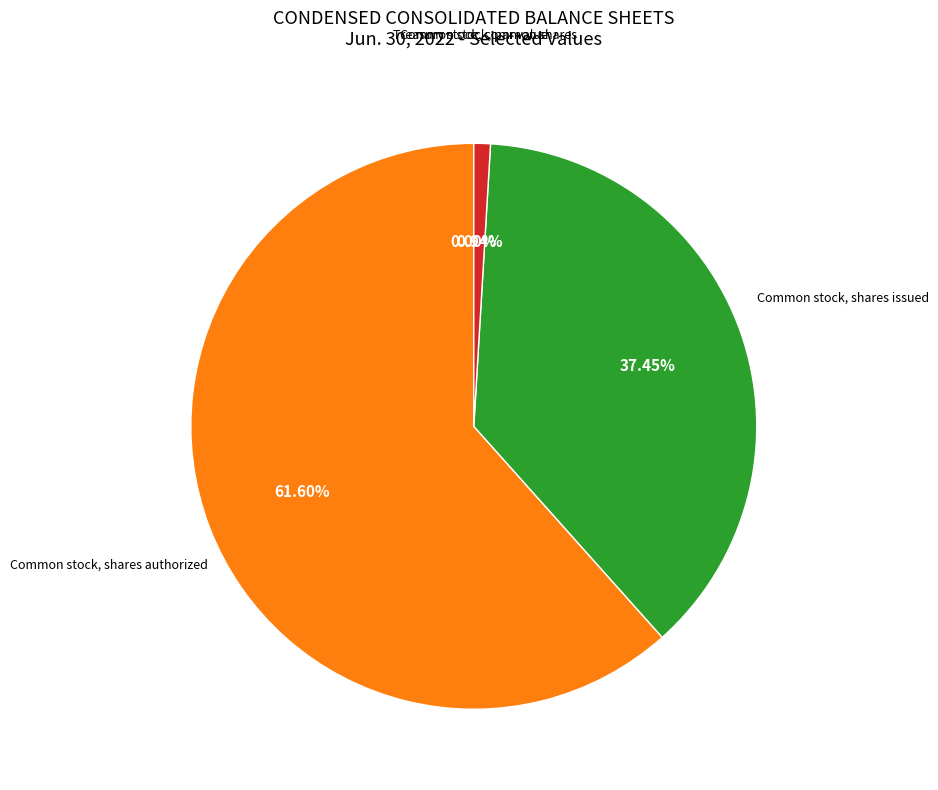

What is the change in value from Common stock, par value to Common stock, shares authorized?

+149999999.9